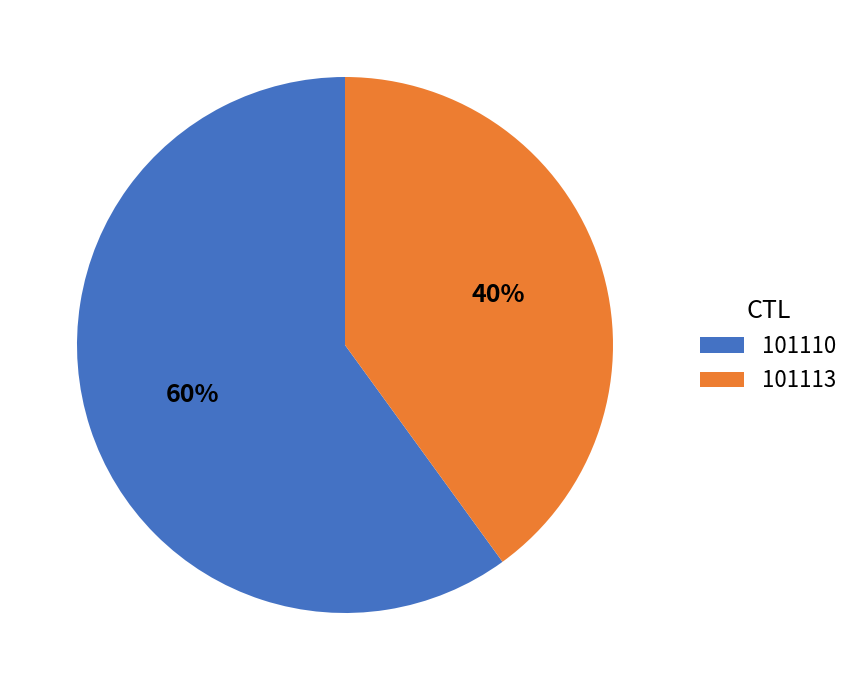

Do 101113 and 101110 together represent more than half of the pie?

Yes